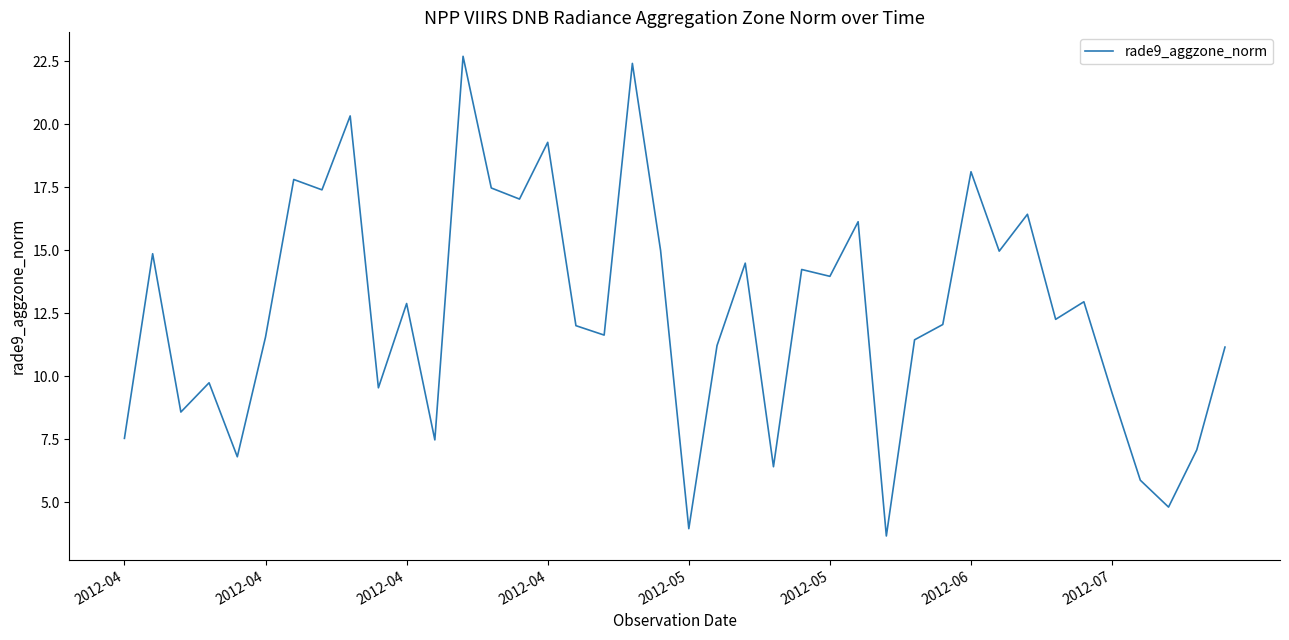

What is the maximum value shown in the chart?

22.7